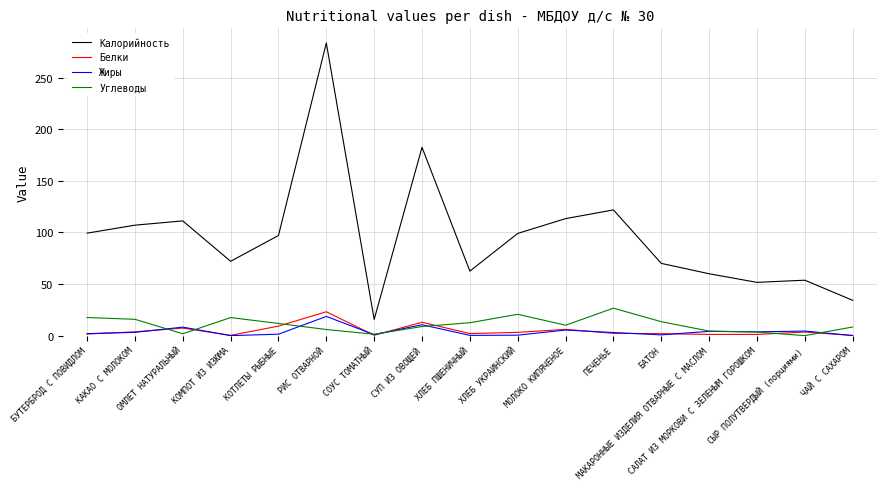

Which series has the widest spread of values?

Калорийность